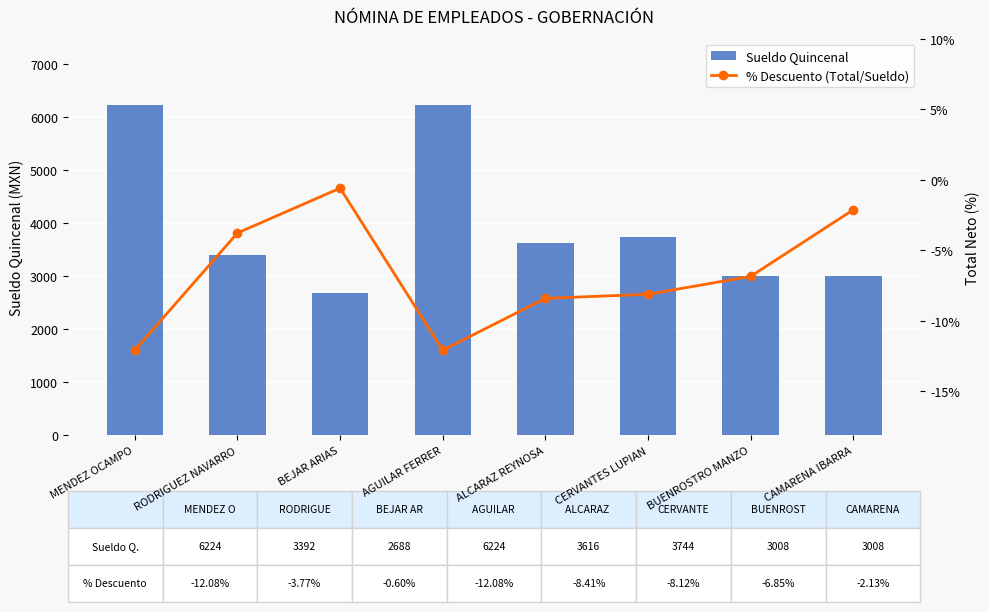

At which label does % Descuento (Total/Sueldo) reach its peak?

BEJAR ARIAS